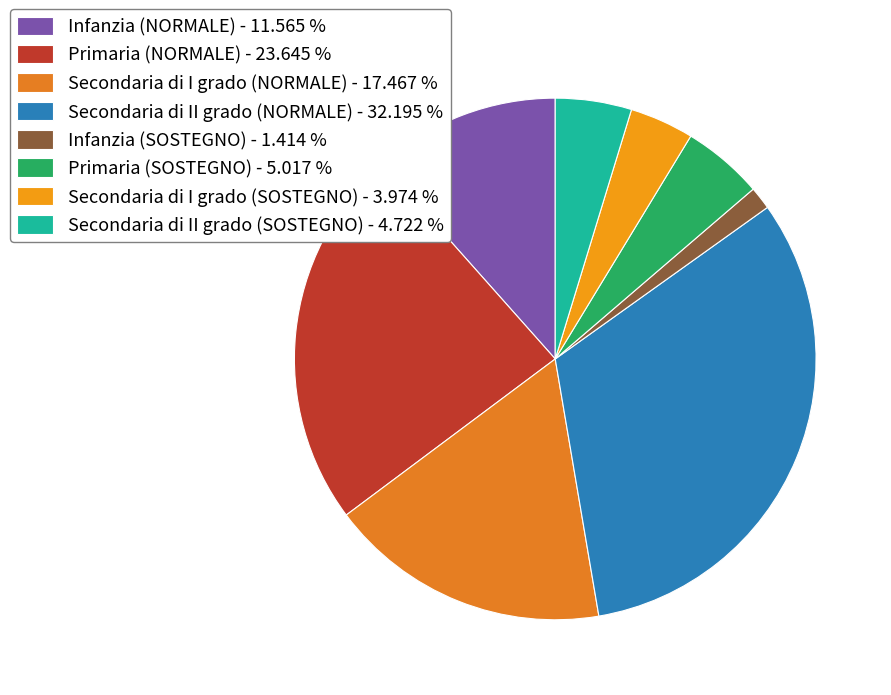

To the nearest percent, what is the combined percentage of Primaria (NORMALE) and Secondaria di I grado (SOSTEGNO)?

28%